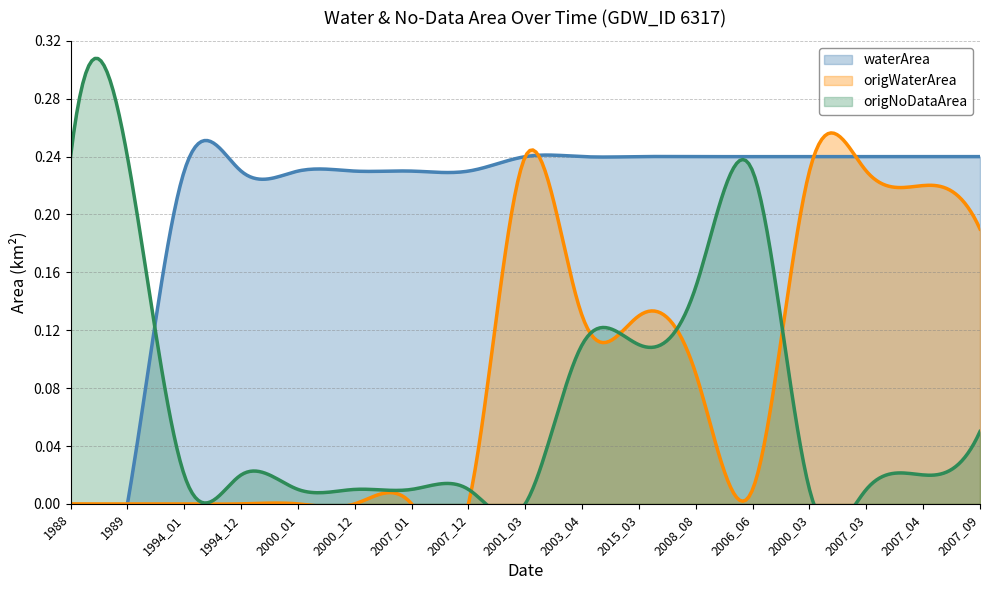

What is the difference between the second highest and minimum values in the origWaterArea series?

0.2